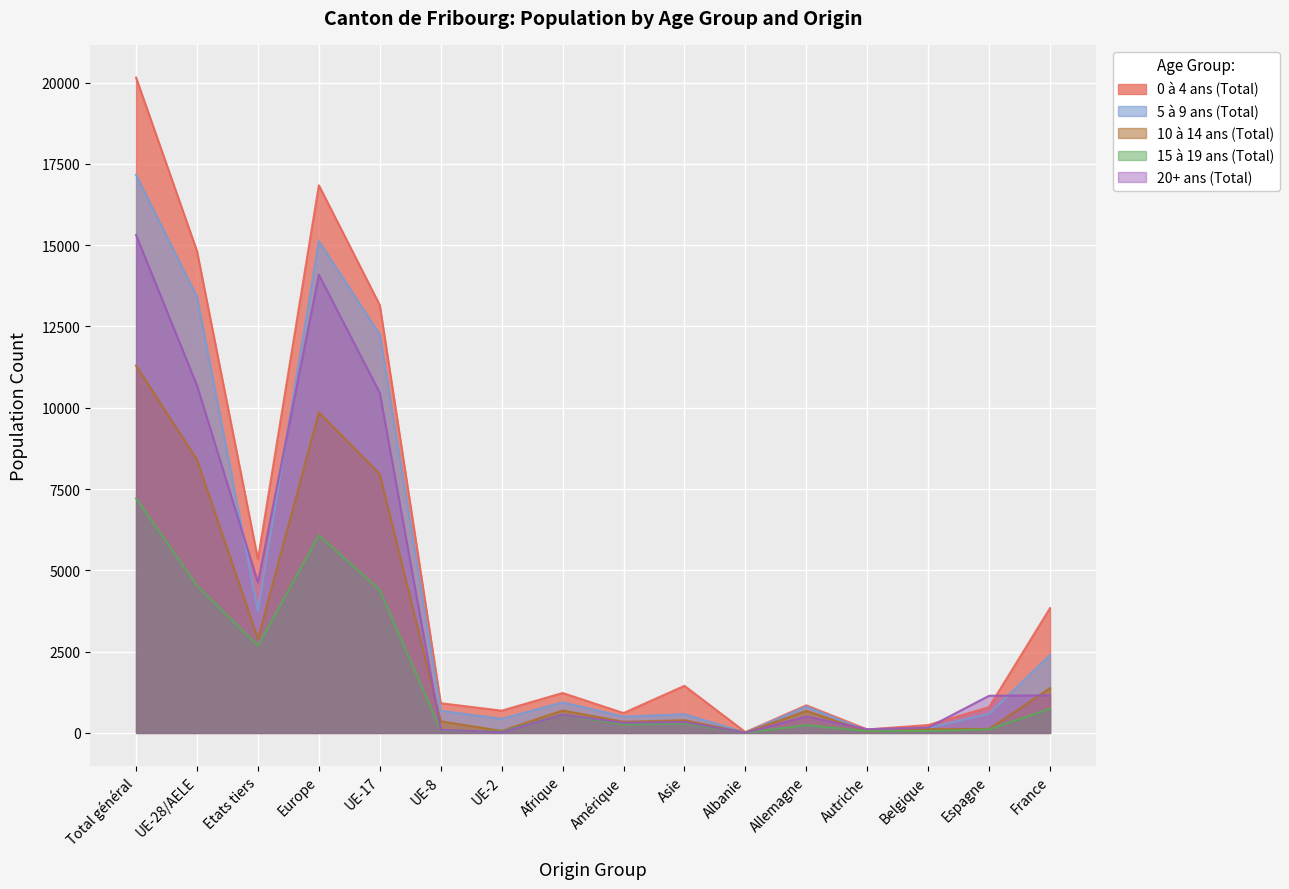

Which series has the widest spread of values?

0 à 4 ans (Total)